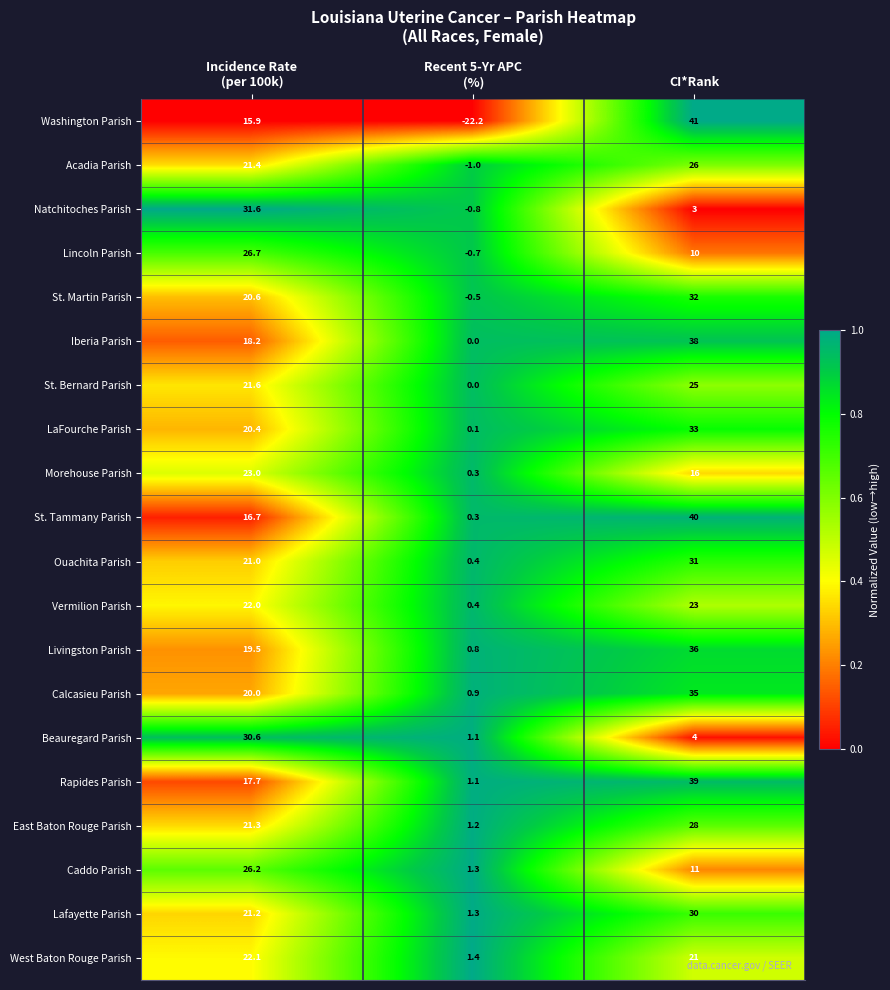

What is the difference between the maximum and minimum values in the Lafayette Parish series?

28.7